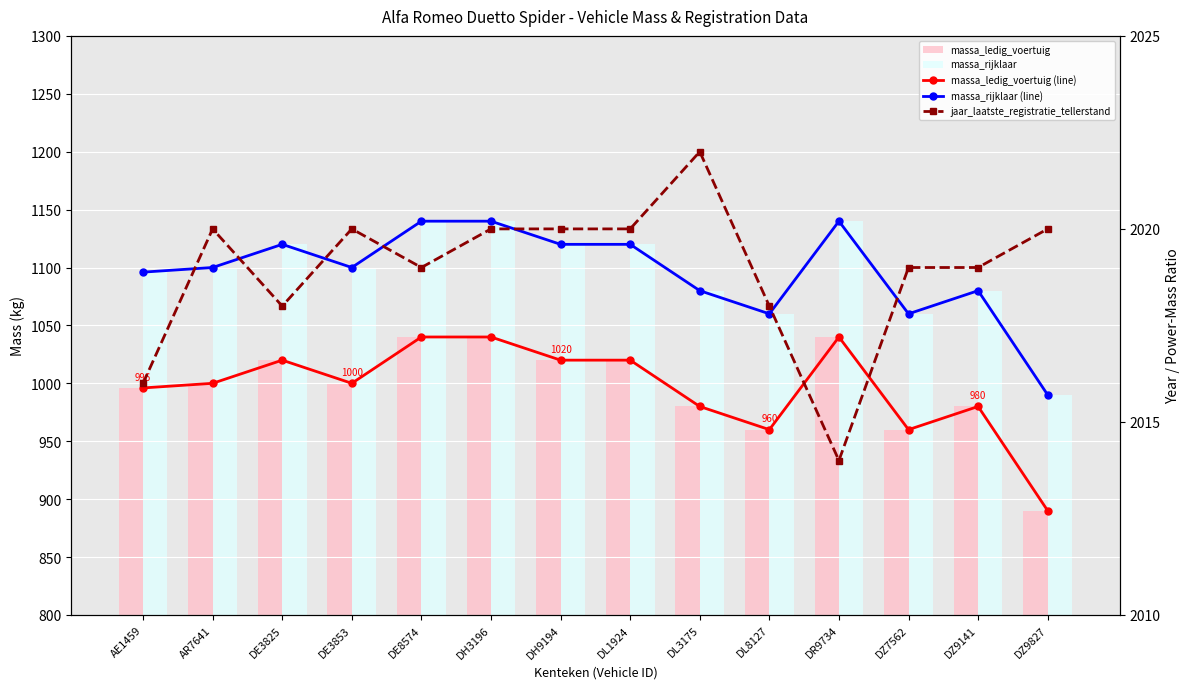

What is the label of the 5th bar from the left?

DE8574